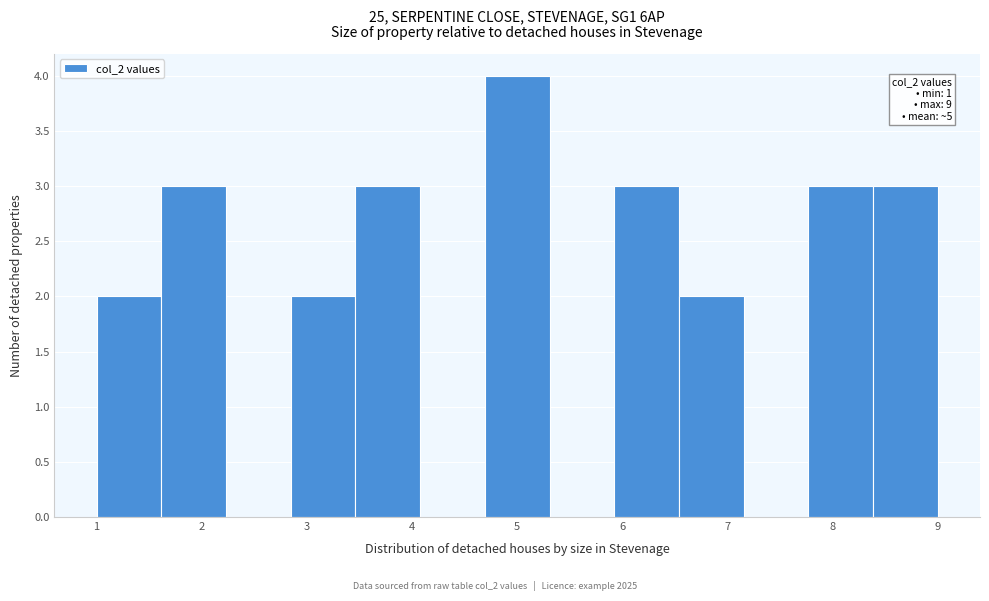

Which range on the x-axis has the tallest bar?

4.7 to 5.3